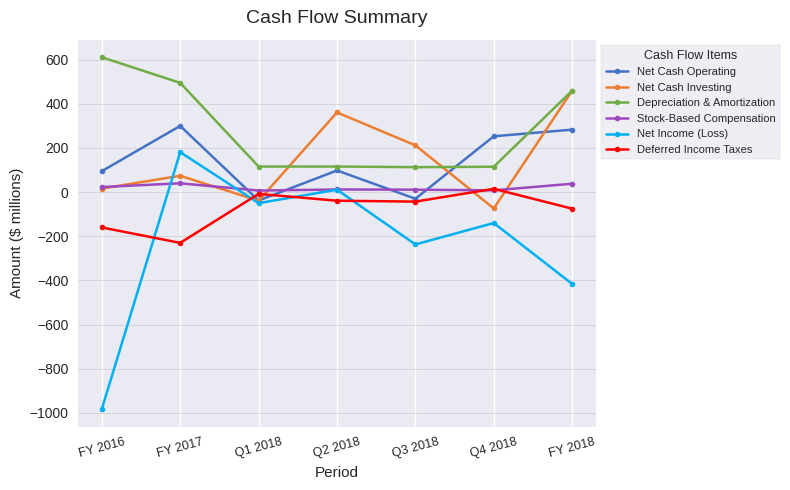

True or false: Depreciation & Amortization and Deferred Income Taxes intersect in this chart.

False